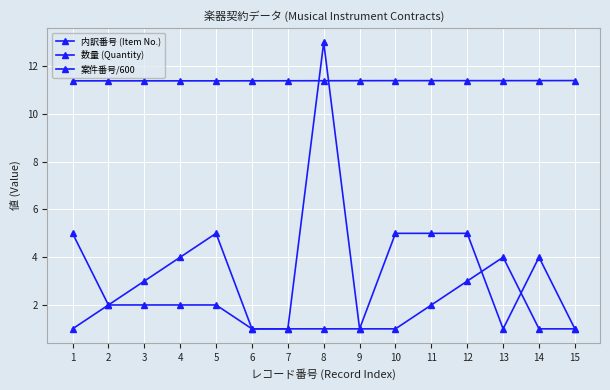

Reading left to right, extract all data points from this chart.

内訳番号 (Item No.): 1=1.0	2=2.0	3=3.0	4=4.0	5=5.0	6=1.0	7=1.0	8=1.0	9=1.0	10=1.0	11=2.0	12=3.0	13=4.0	14=1.0	15=1.0
数量 (Quantity): 1=5.0	2=2.0	3=2.0	4=2.0	5=2.0	6=1.0	7=1.0	8=13.0	9=1.0	10=5.0	11=5.0	12=5.0	13=1.0	14=4.0	15=1.0
案件番号/600: 1=11.4	2=11.4	3=11.4	4=11.4	5=11.4	6=11.4	7=11.4	8=11.4	9=11.4	10=11.4	11=11.4	12=11.4	13=11.4	14=11.4	15=11.4